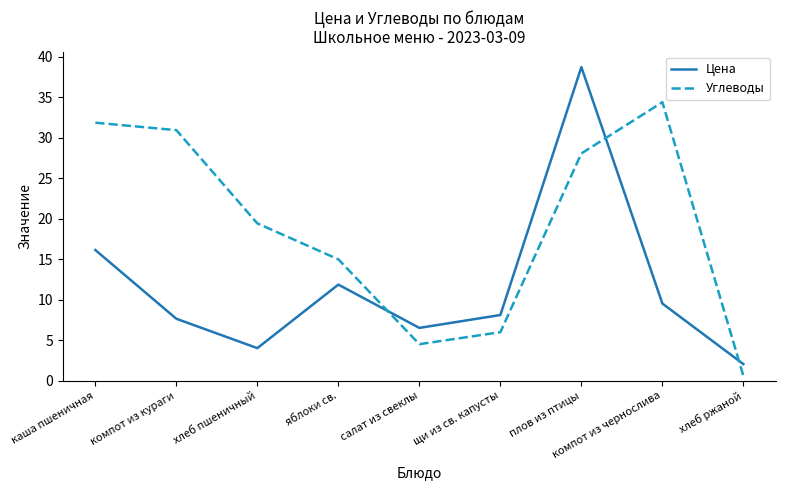

Is the value of Углеводы at плов из птицы greater than the value of Цена at хлеб ржаной?

Yes